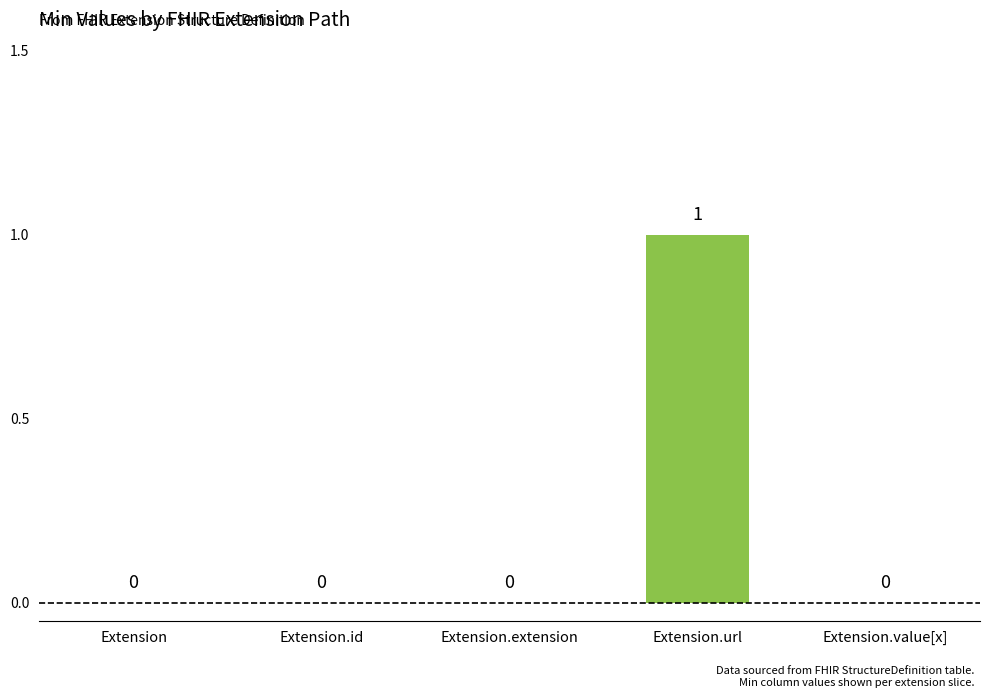

Is it true that the value at Extension.url is 1?

True